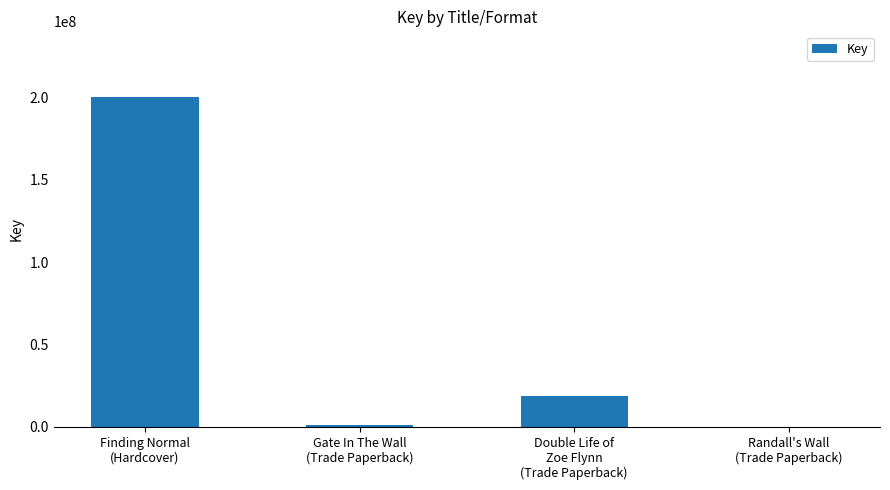

Between Double Life of
Zoe Flynn
(Trade Paperback) and Finding Normal
(Hardcover), which is larger?

Finding Normal
(Hardcover)